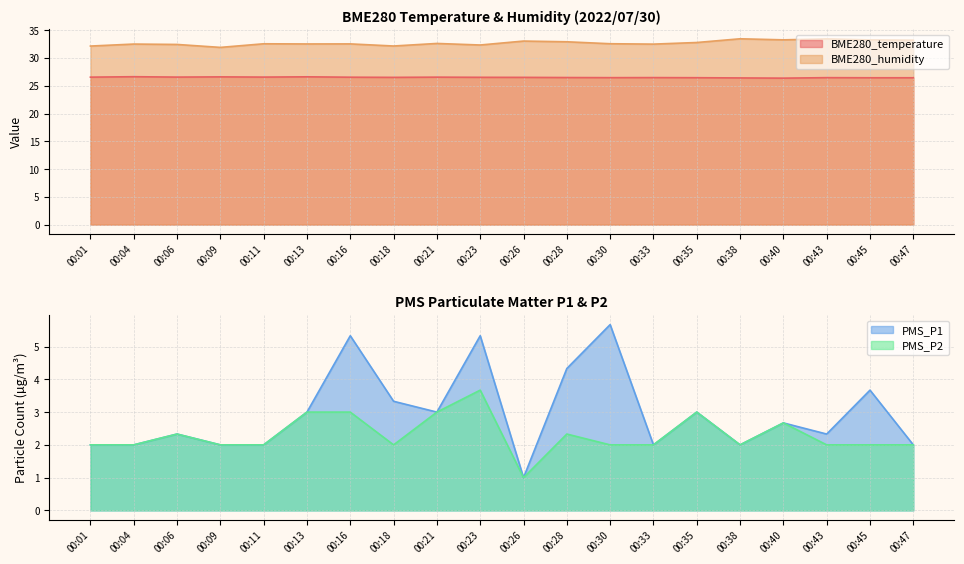

Reading right to left, transcribe all the data shown in this chart.

BME280_temperature: 00:47=26.4	00:45=26.4	00:43=26.5	00:40=26.4	00:38=26.4	00:35=26.5	00:33=26.5	00:30=26.5	00:28=26.5	00:26=26.5	00:23=26.5	00:21=26.6	00:18=26.5	00:16=26.6	00:13=26.6	00:11=26.6	00:09=26.6	00:06=26.6	00:04=26.6	00:01=26.6
BME280_humidity: 00:47=33.2	00:45=33.3	00:43=33.5	00:40=33.3	00:38=33.5	00:35=32.8	00:33=32.5	00:30=32.6	00:28=32.9	00:26=33.1	00:23=32.4	00:21=32.6	00:18=32.2	00:16=32.5	00:13=32.5	00:11=32.6	00:09=31.9	00:06=32.5	00:04=32.5	00:01=32.2
PMS_P1: 00:47=2.0	00:45=3.7	00:43=2.3	00:40=2.7	00:38=2.0	00:35=3.0	00:33=2.0	00:30=5.7	00:28=4.3	00:26=1.0	00:23=5.3	00:21=3.0	00:18=3.3	00:16=5.3	00:13=3.0	00:11=2.0	00:09=2.0	00:06=2.3	00:04=2.0	00:01=2.0
PMS_P2: 00:47=2.0	00:45=2.0	00:43=2.0	00:40=2.7	00:38=2.0	00:35=3.0	00:33=2.0	00:30=2.0	00:28=2.3	00:26=1.0	00:23=3.7	00:21=3.0	00:18=2.0	00:16=3.0	00:13=3.0	00:11=2.0	00:09=2.0	00:06=2.3	00:04=2.0	00:01=2.0